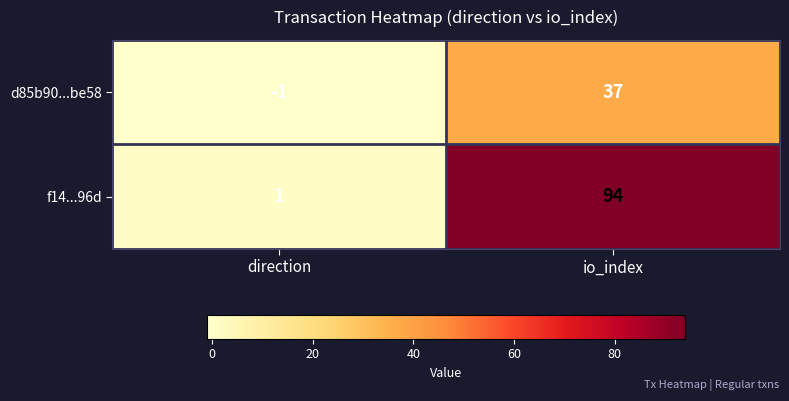

Which series changed the most between direction and io_index?

f14...96d